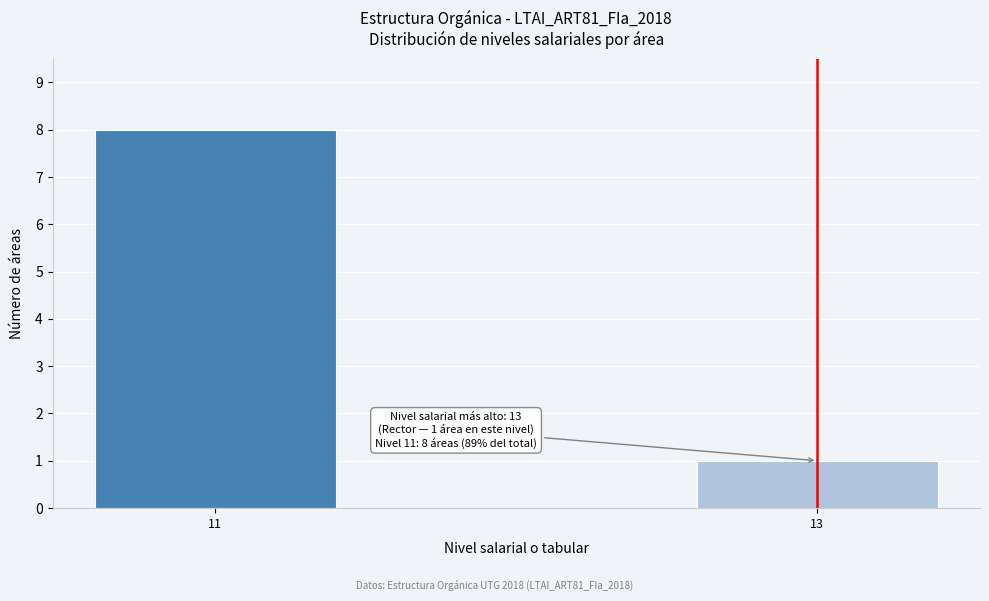

Reading left to right, transcribe all the data shown in this chart.

11=8	13=1